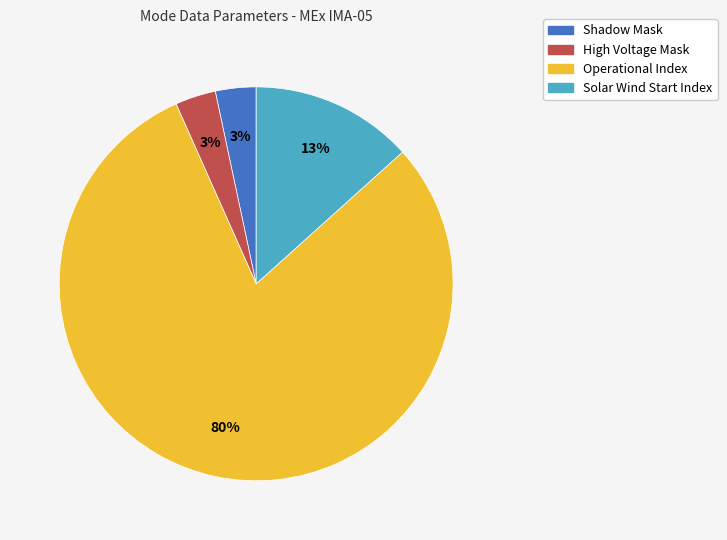

Does any single category account for the majority?

Yes